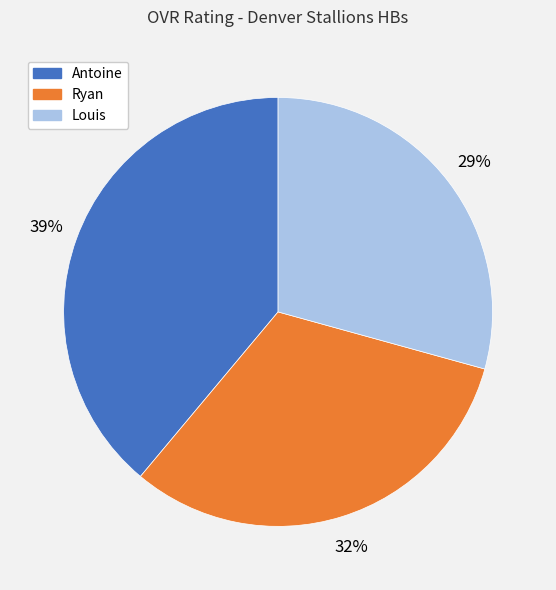

What percentage is the Ryan slice, to the nearest percent?

32%